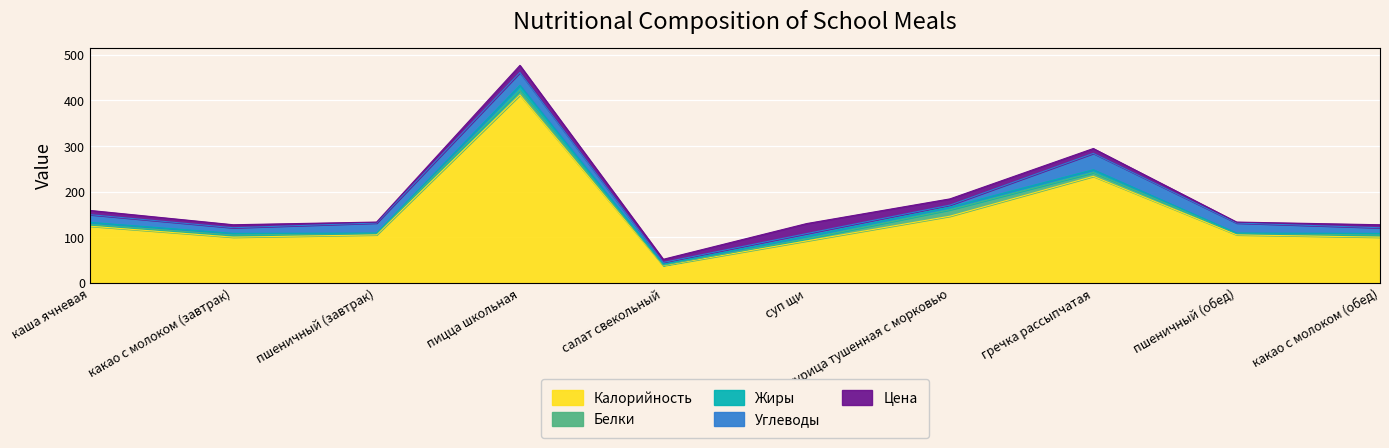

Reading right to left, transcribe all the data shown in this chart.

Калорийность: 100.4	105.5	233.7	146.4	92.2	38.0	412.0	105.5	100.4	124.5
Белки: 4.7	3.4	8.2	14.1	4.7	1.0	10.1	3.4	4.7	3.6
Жиры: 3.5	0.4	6.3	5.8	5.6	2.2	11.1	0.4	3.5	4.7
Углеводы: 12.5	22.1	35.9	4.4	5.7	3.8	28.3	22.1	12.5	17.0
Цена: 6.5	2.1	10.6	13.6	22.0	6.9	15.5	2.1	6.5	9.2